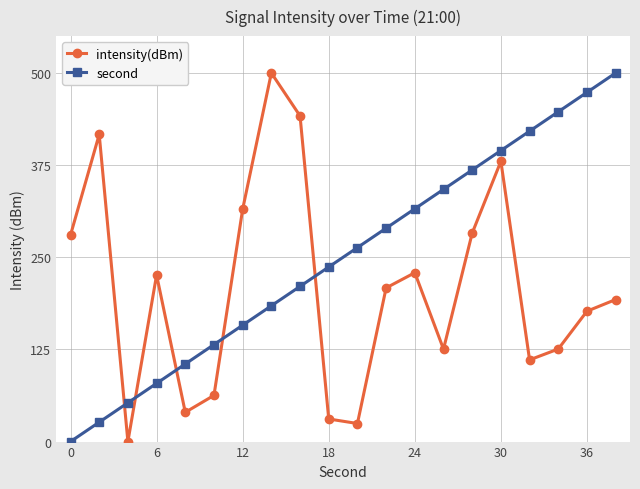

What is the greatest value displayed?

500.0